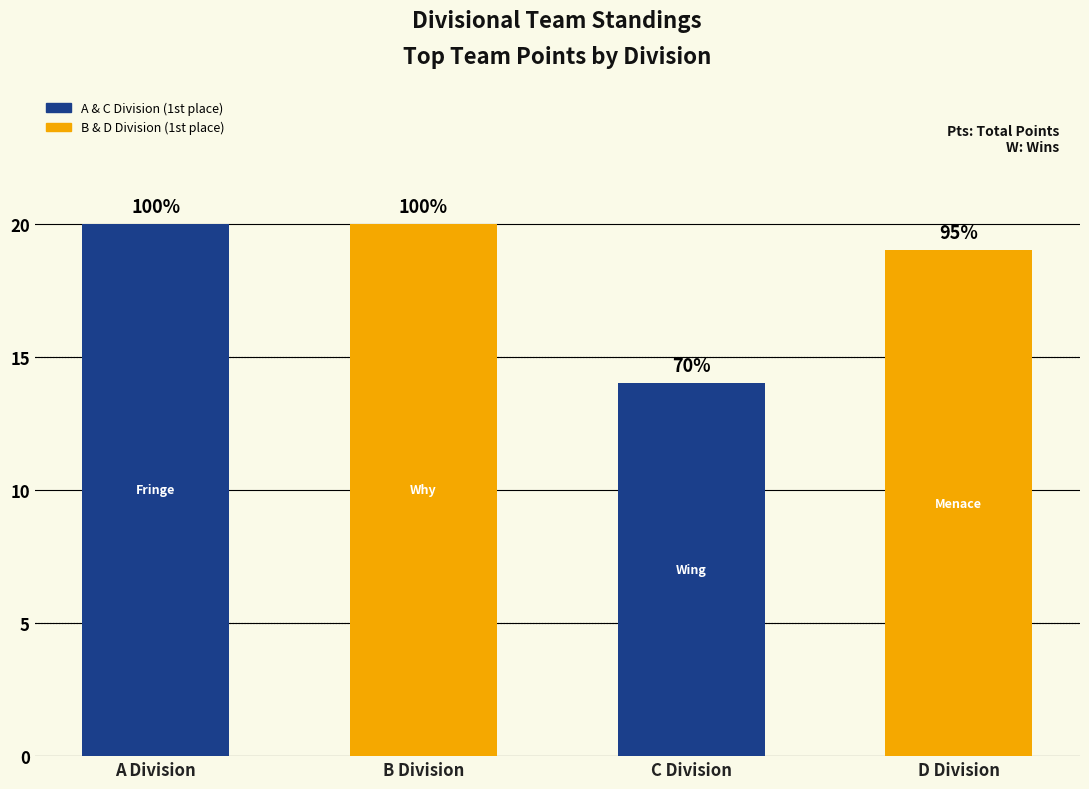

How many bars are there in total?

4